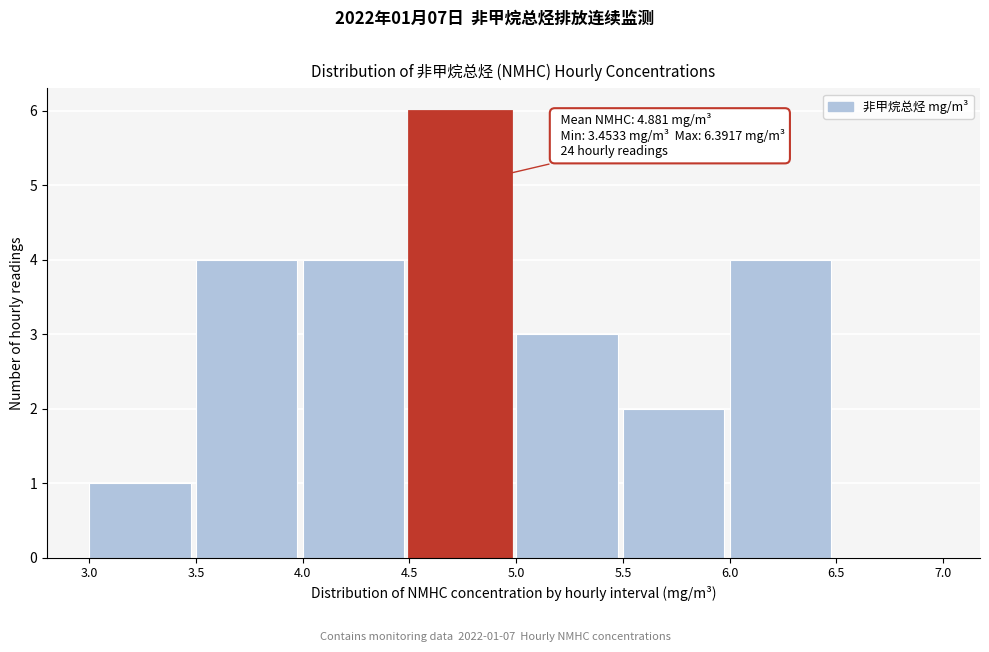

Over which range of the x-axis is the bar tallest?

4.5 to 5.0